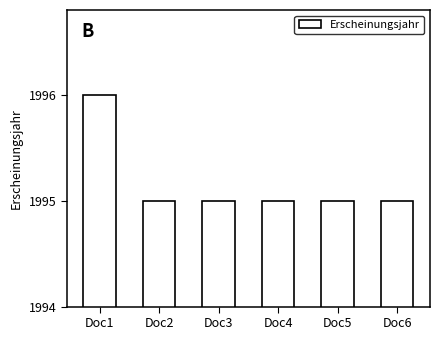

Reading right to left, extract all data points from this chart.

1995	1995	1995	1995	1995	1996